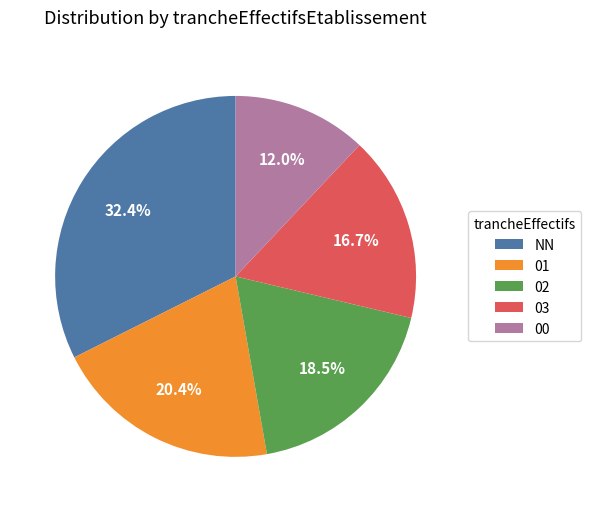

What percentage is the 01 slice, to the nearest percent?

20%